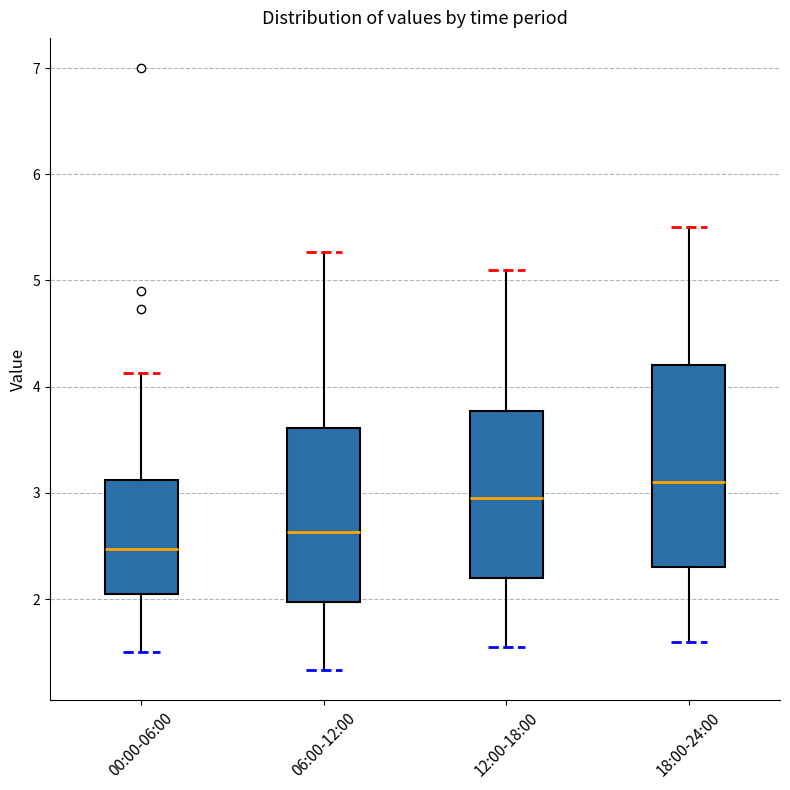

Reading left to right, transcribe this box plot: for each box, give where its median line is, the range the box spans, and where its two whiskers end, as read against the y-axis. The values are not printed on the chart, so give them approximately, as read against the axis.

00:00-06:00: median 2.5, box 2.1 to 3.1, whiskers 1.5 to 4.1
06:00-12:00: median 2.6, box 2.0 to 3.6, whiskers 1.3 to 5.3
12:00-18:00: median 3.0, box 2.2 to 3.8, whiskers 1.6 to 5.1
18:00-24:00: median 3.1, box 2.3 to 4.2, whiskers 1.6 to 5.5